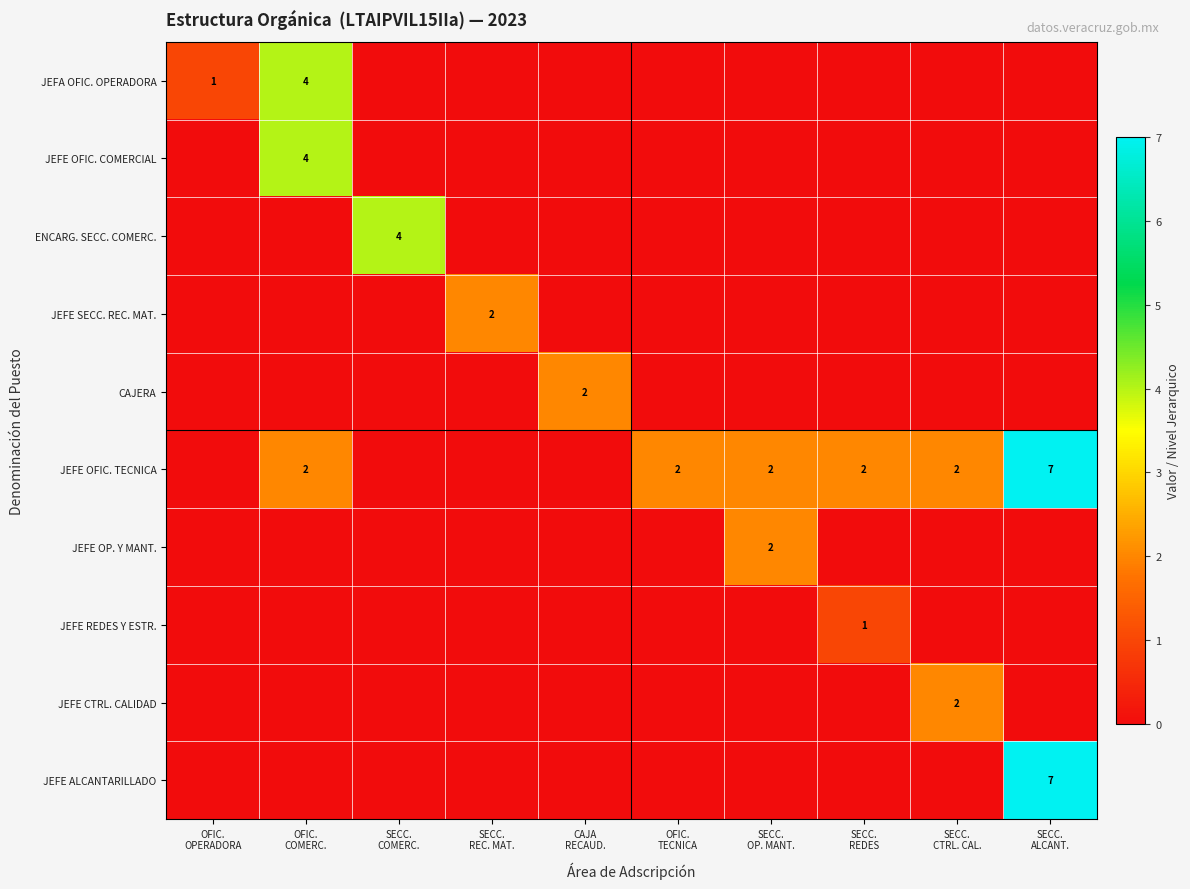

List the series in order of their peak value, lowest first.

JEFE REDES Y ESTR., JEFE SECC. REC. MAT., CAJERA, JEFE OP. Y MANT., JEFE CTRL. CALIDAD, JEFA OFIC. OPERADORA, JEFE OFIC. COMERCIAL, ENCARG. SECC. COMERC., JEFE OFIC. TECNICA, JEFE ALCANTARILLADO